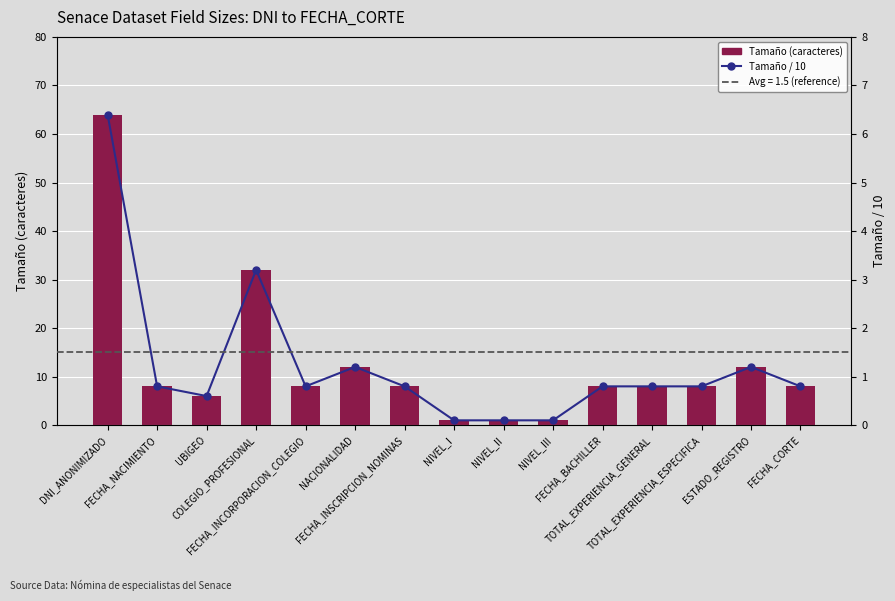

Reading right to left, list all the values displayed in this chart.

Tamaño (caracteres): 8.0	12.0	8.0	8.0	8.0	1.0	1.0	1.0	8.0	12.0	8.0	32.0	6.0	8.0	64.0
Tamaño / 10: 0.8	1.2	0.8	0.8	0.8	0.1	0.1	0.1	0.8	1.2	0.8	3.2	0.6	0.8	6.4